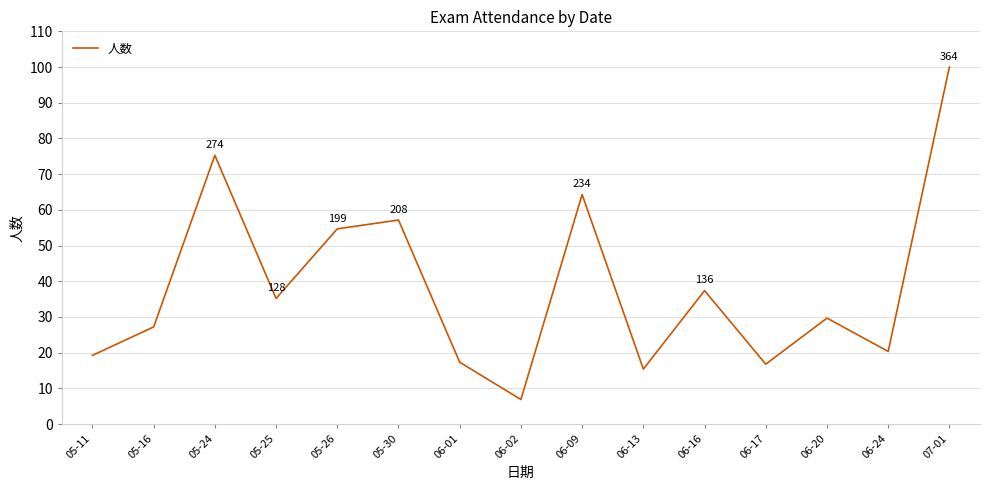

Reading right to left, extract all data points from this chart.

07-01=100.0	06-24=20.3	06-20=29.7	06-17=16.8	06-16=37.4	06-13=15.4	06-09=64.3	06-02=6.9	06-01=17.3	05-30=57.1	05-26=54.7	05-25=35.2	05-24=75.3	05-16=27.2	05-11=19.2